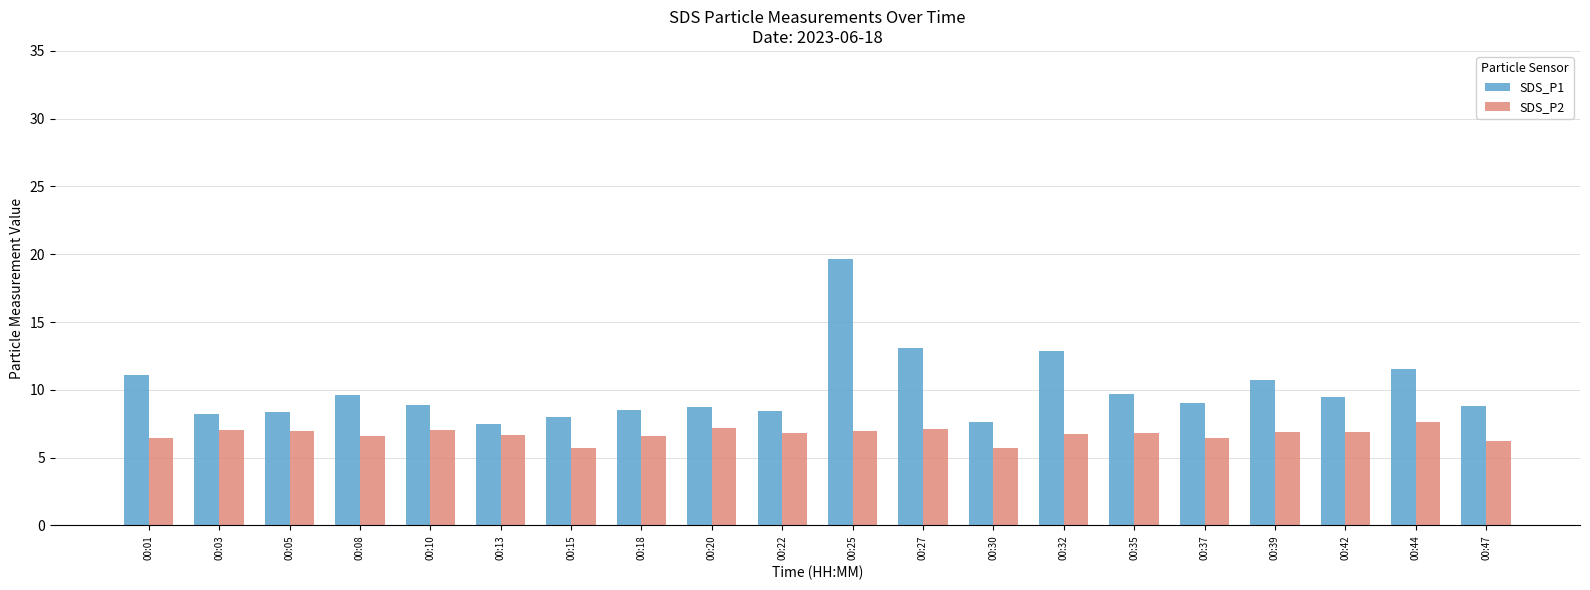

Which series has the largest range (max minus min)?

SDS_P1